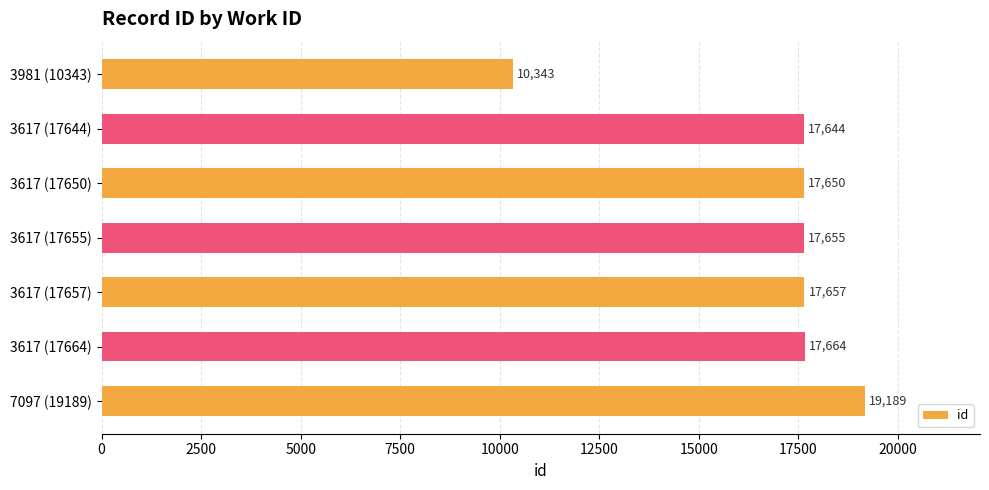

What is the change in value from 3981 (10343) to 3617 (17655)?

+7312